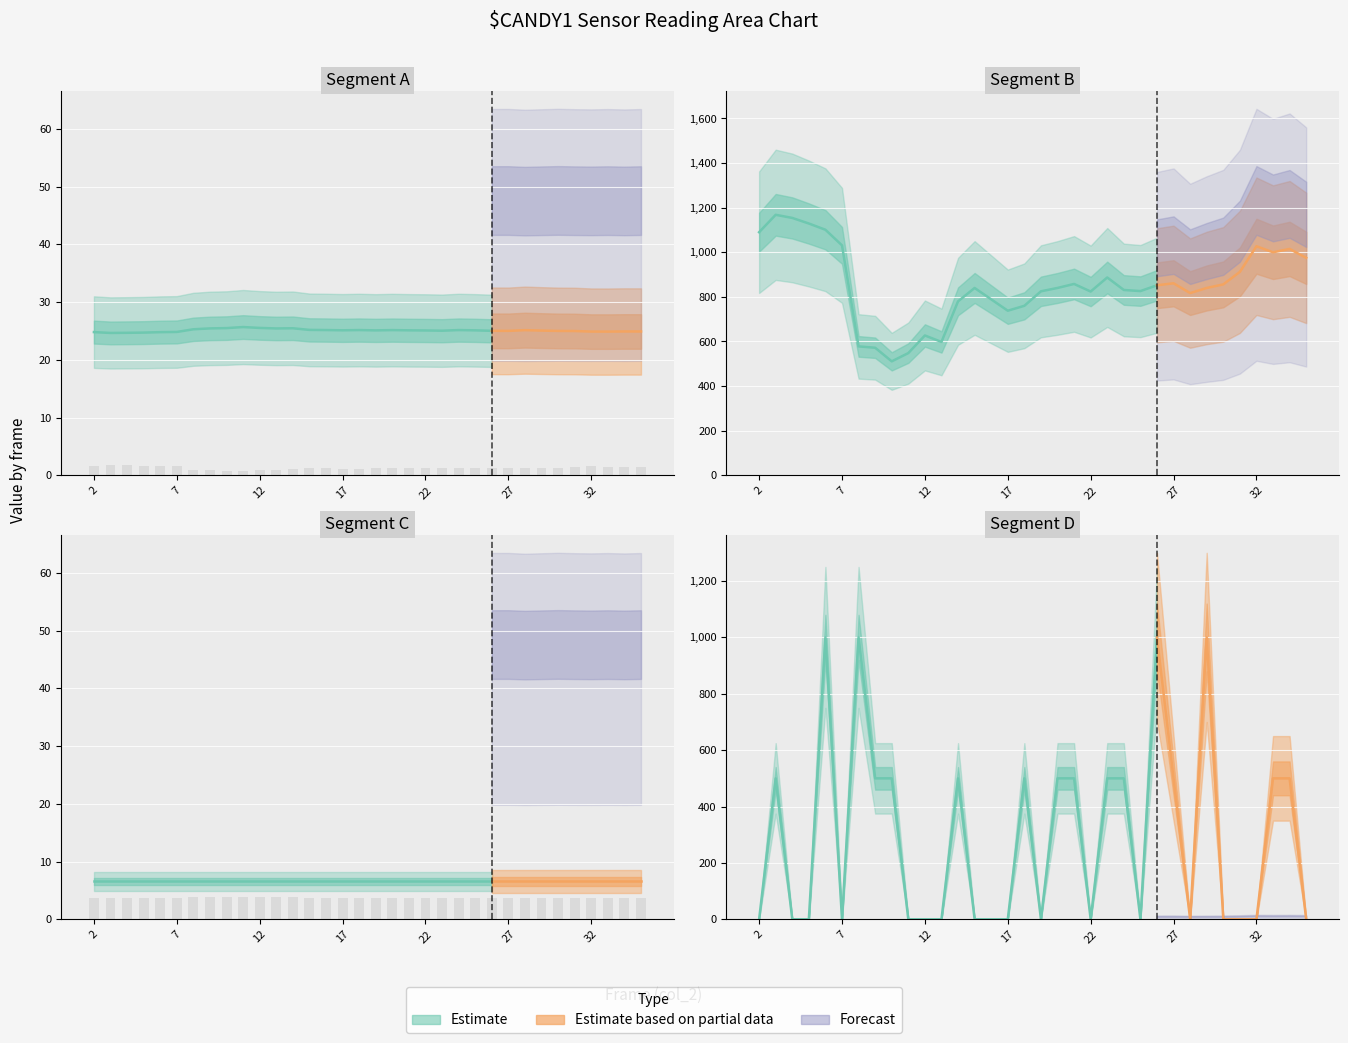

Is the value of col_510 at 27 greater than the value of col_512 at 29?

Yes